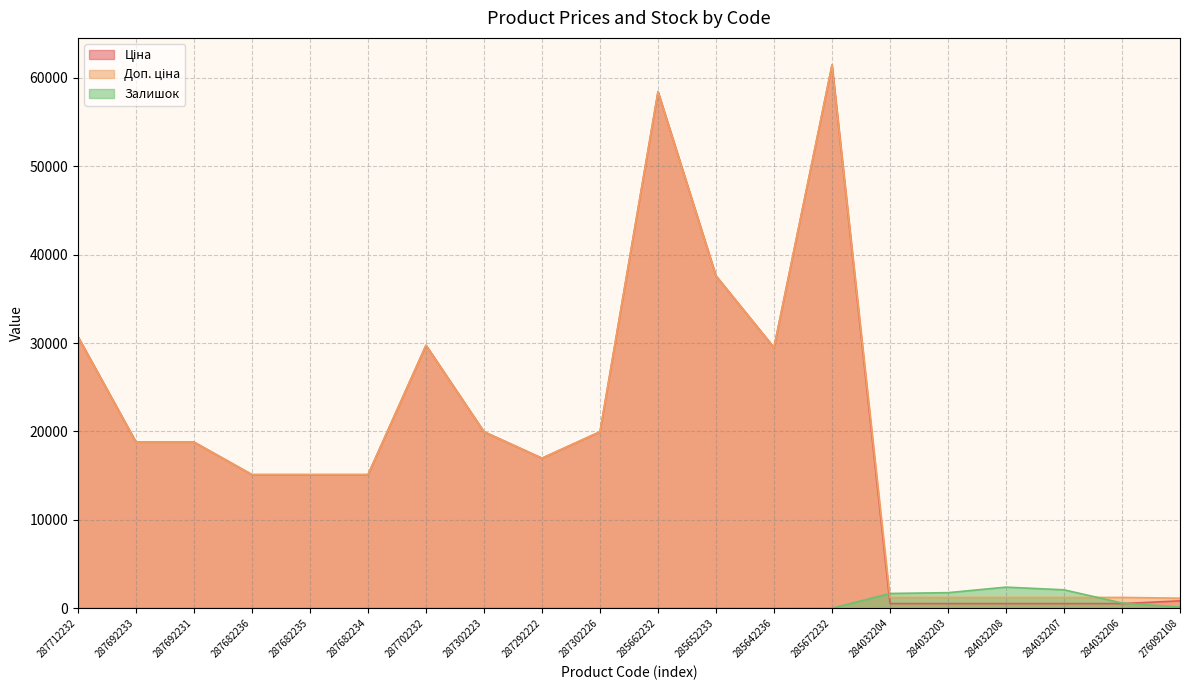

How many data points in Доп. ціна are above 18796?

10